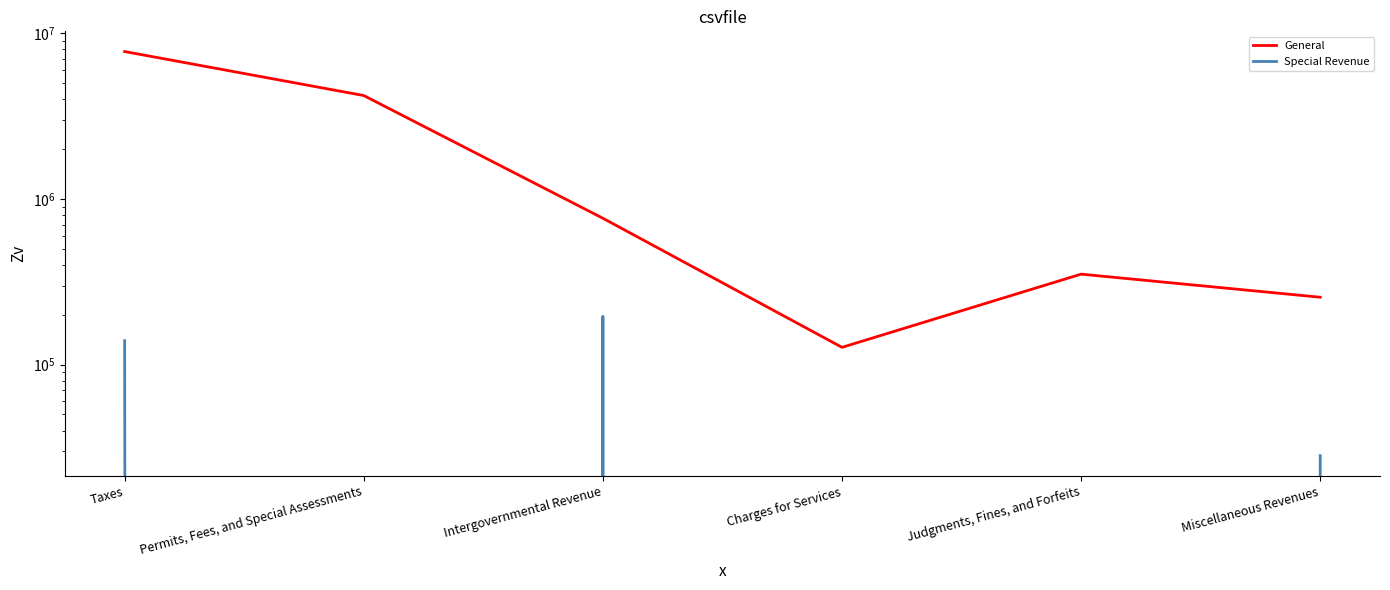

What are all the series names shown in the legend?

General, Special Revenue